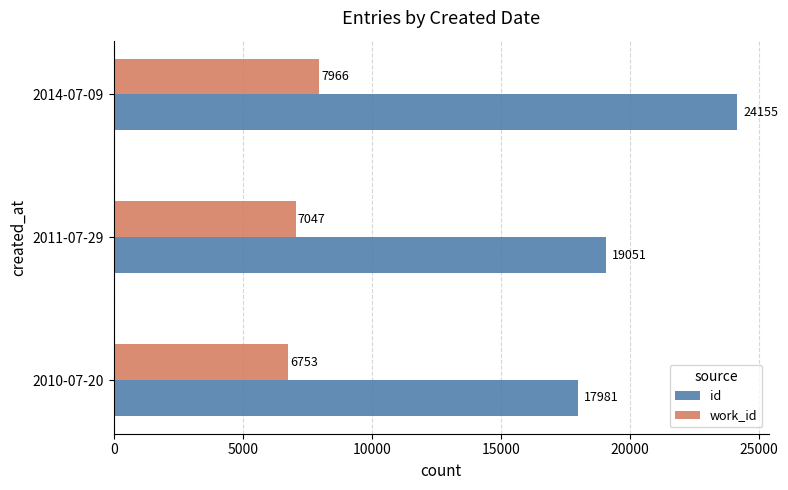

Which series has the widest spread of values?

id